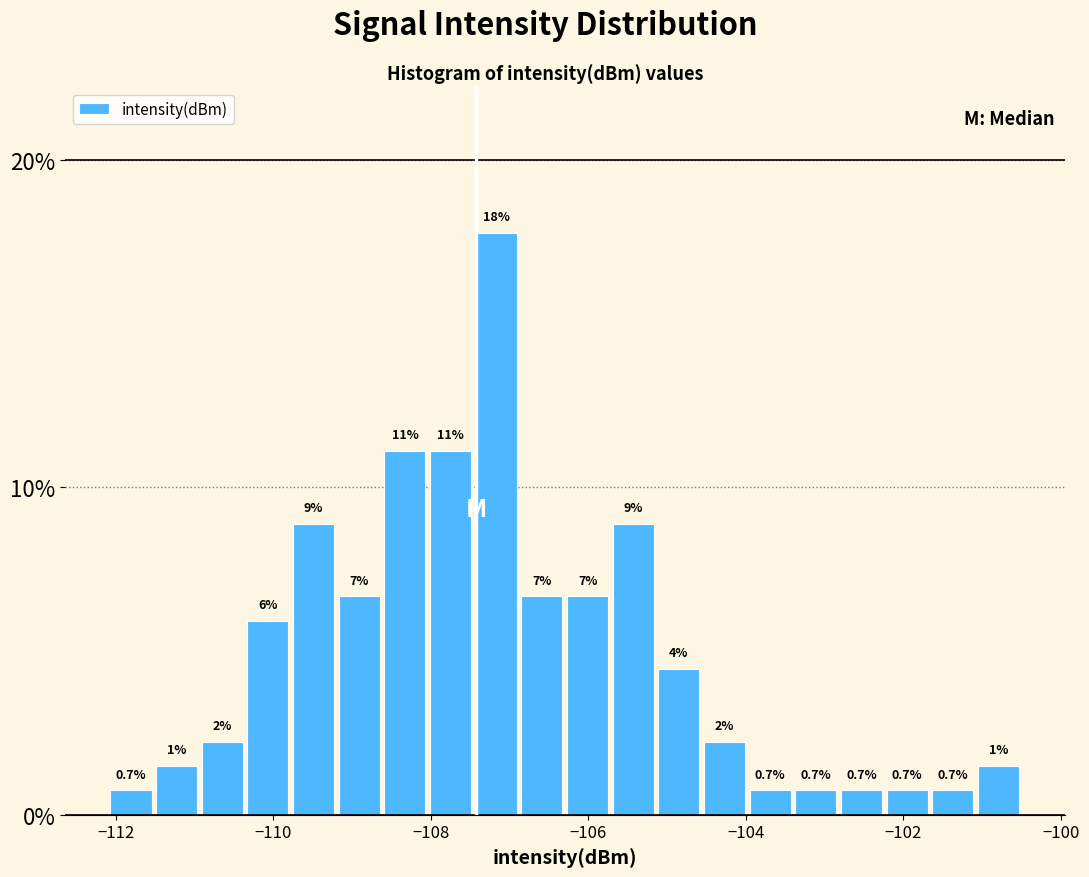

Read against the x-axis, roughly where is the centre of the tallest bar?

-107.2